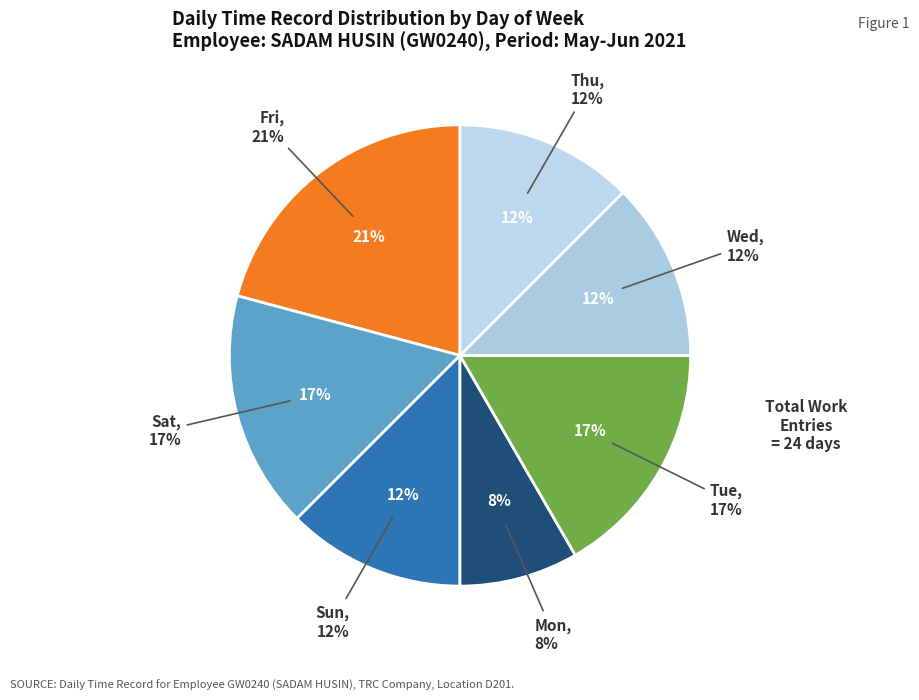

What is the largest slice in the pie chart?

Fri